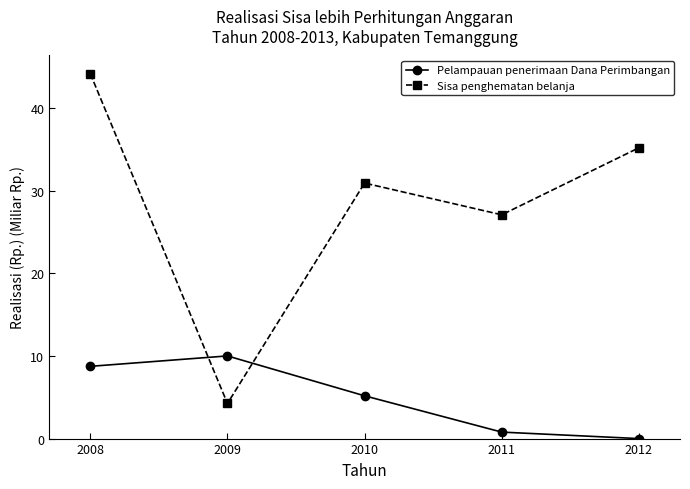

Which label corresponds to the largest value in the chart?

2008